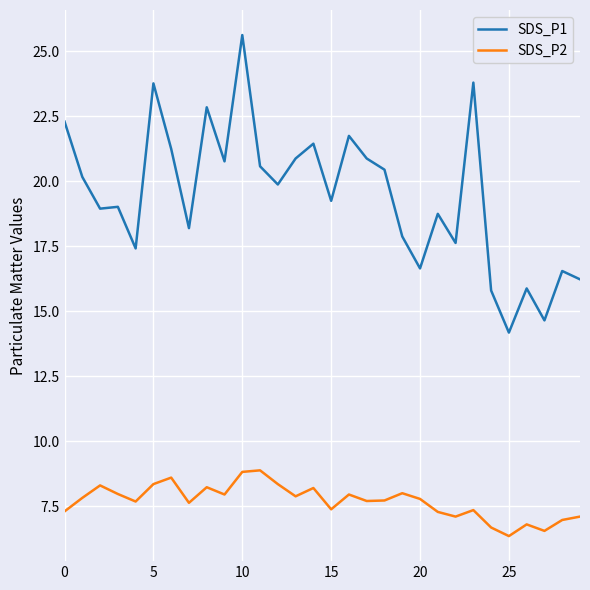

What is the average value of the SDS_P1 series?

19.4